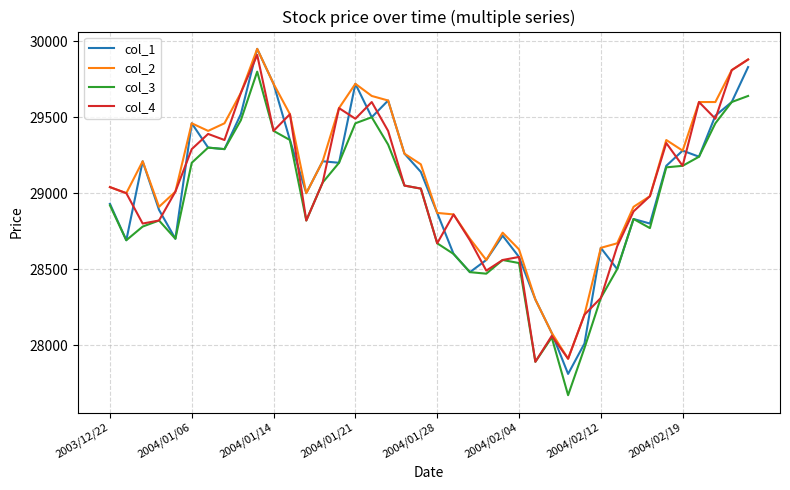

What is the smallest value displayed?

27670